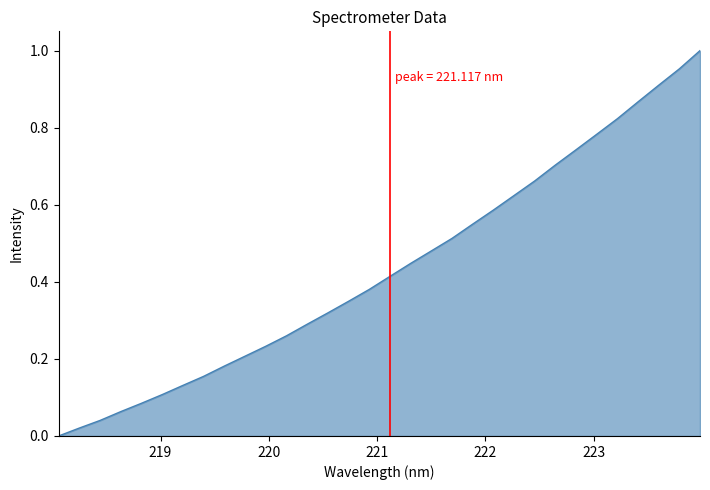

Reading right to left, extract all data points from this chart.

223.9802=1.0	223.7895=1.0	223.5987=0.9	223.408=0.9	223.2172=0.8	223.0264=0.8	222.8355=0.7	222.6447=0.7	222.4538=0.7	222.263=0.6	222.0721=0.6	221.8812=0.5	221.6902=0.5	221.4993=0.5	221.3083=0.4	221.1174=0.4	220.9264=0.4	220.7354=0.3	220.5444=0.3	220.3533=0.3	220.1623=0.3	219.9712=0.2	219.7801=0.2	219.589=0.2	219.3979=0.2	219.2067=0.1	219.0156=0.1	218.8244=0.1	218.6332=0.1	218.442=0.0	218.2508=0.0	218.0596=0.0